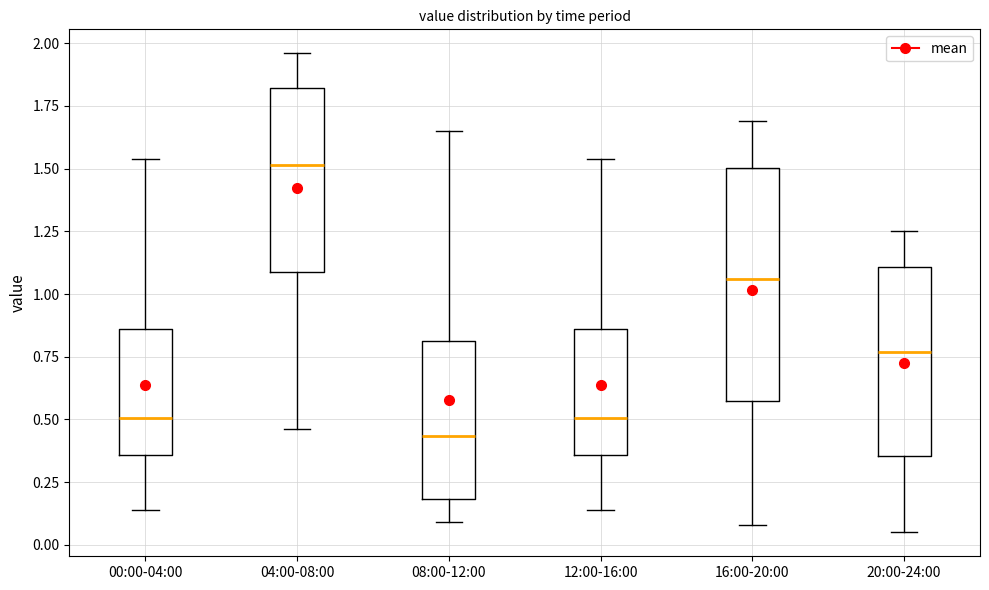

Reading left to right, transcribe this box plot: for each box, give where its median line is, the range the box spans, and where its two whiskers end, as read against the y-axis. The values are not printed on the chart, so give them approximately, as read against the axis.

00:00-04:00: median 0.50, box 0.35 to 0.85, whiskers 0.15 to 1.55
04:00-08:00: median 1.50, box 1.10 to 1.80, whiskers 0.45 to 1.95
08:00-12:00: median 0.45, box 0.20 to 0.80, whiskers 0.10 to 1.65
12:00-16:00: median 0.50, box 0.35 to 0.85, whiskers 0.15 to 1.55
16:00-20:00: median 1.05, box 0.55 to 1.50, whiskers 0.10 to 1.70
20:00-24:00: median 0.75, box 0.35 to 1.10, whiskers 0.05 to 1.25